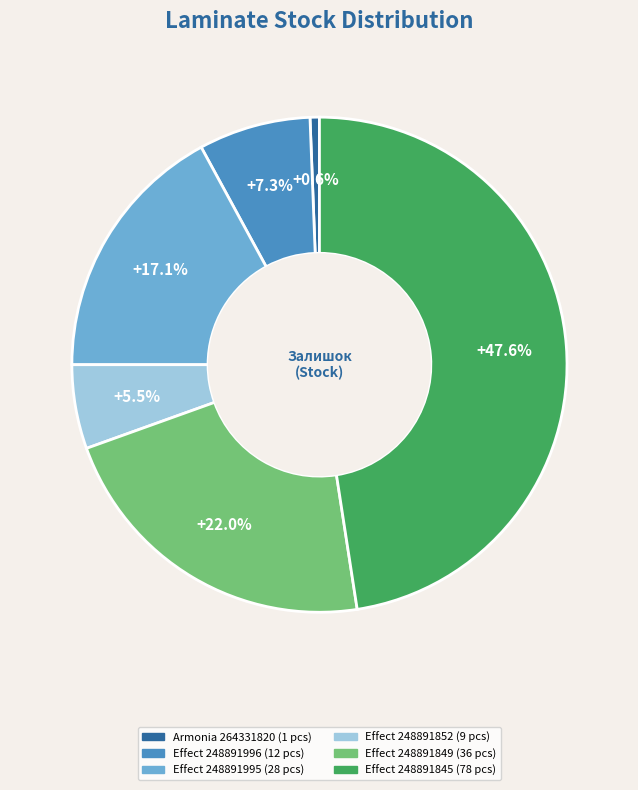

Is there a majority slice in this chart?

No